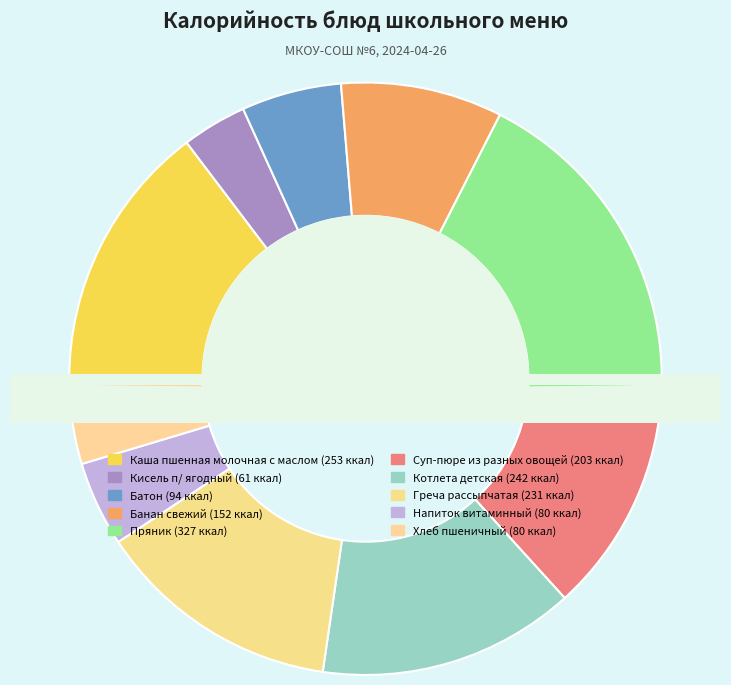

Is there a majority slice in this chart?

No